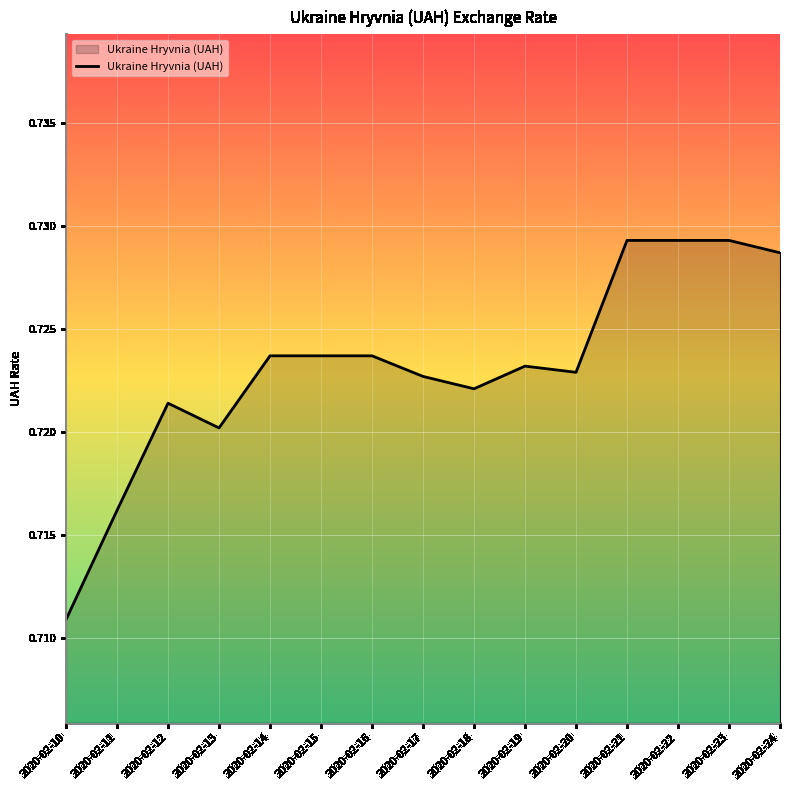

Which label corresponds to the smallest value in the chart?

2020-02-10